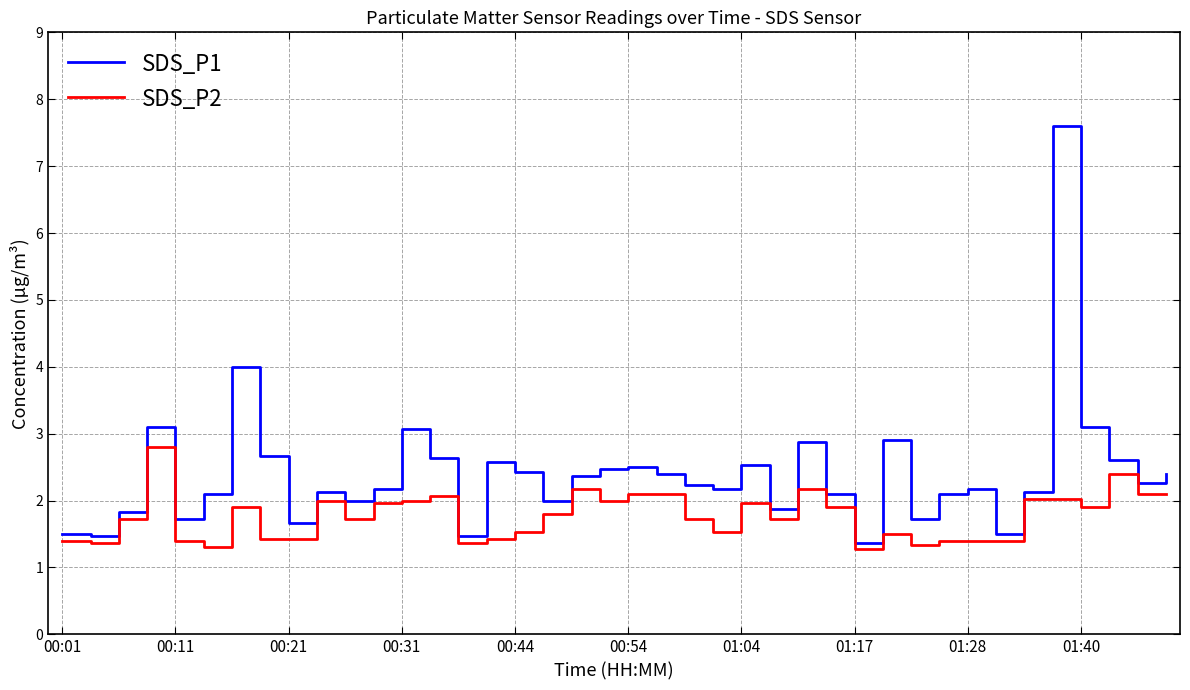

List the series in order of their peak value, lowest first.

SDS_P2, SDS_P1